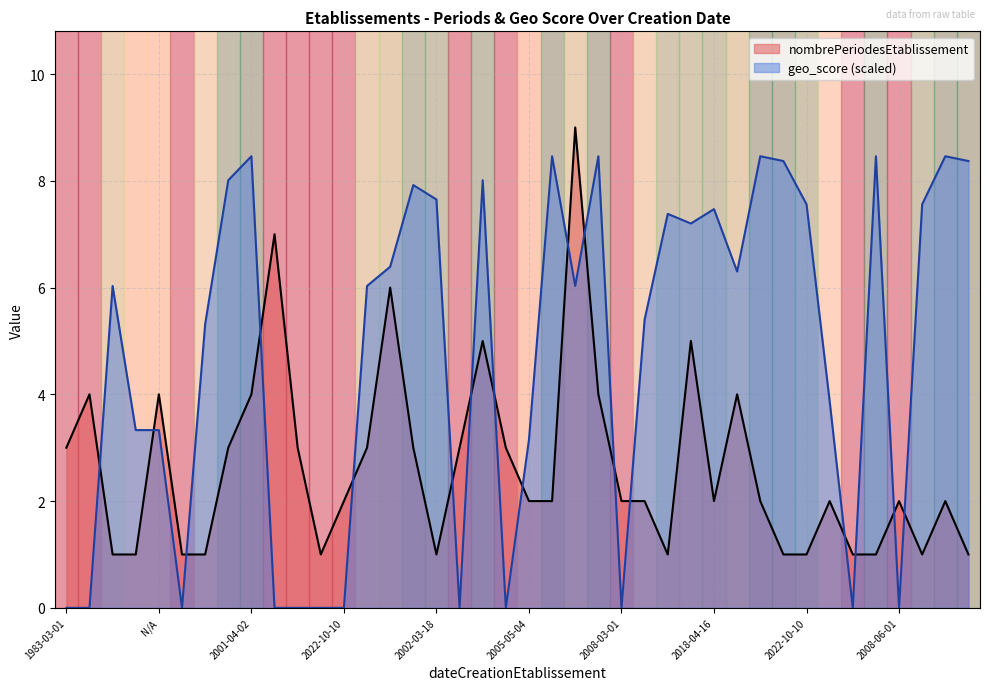

Reading left to right, what are all the values shown in this chart?

nombrePeriodesEtablissement: 3.0	4.0	1.0	1.0	4.0	1.0	1.0	3.0	4.0	7.0	3.0	1.0	2.0	3.0	6.0	3.0	1.0	3.0	5.0	3.0	2.0	2.0	9.0	4.0	2.0	2.0	1.0	5.0	2.0	4.0	2.0	1.0	1.0	2.0	1.0	1.0	2.0	1.0	2.0	1.0
geo_score: 0.0	0.0	6.0	3.3	3.3	0.0	5.3	8.0	8.5	0.0	0.0	0.0	0.0	6.0	6.4	7.9	7.6	0.0	8.0	0.0	3.1	8.5	6.0	8.5	0.0	5.4	7.4	7.2	7.5	6.3	8.5	8.4	7.6	3.9	0.0	8.5	0.0	7.6	8.5	8.4